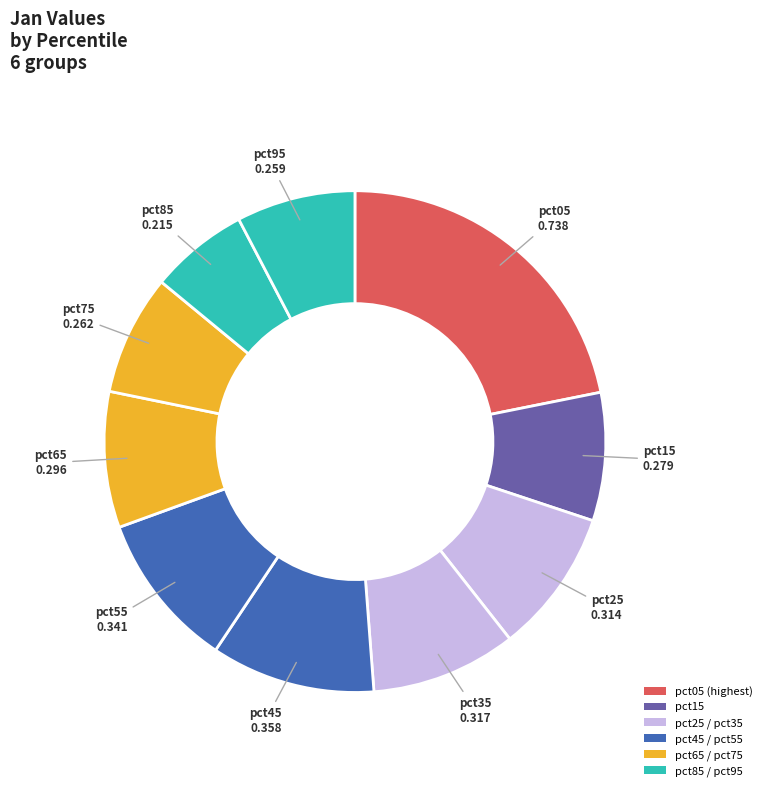

Count the number of slices in the pie.

10